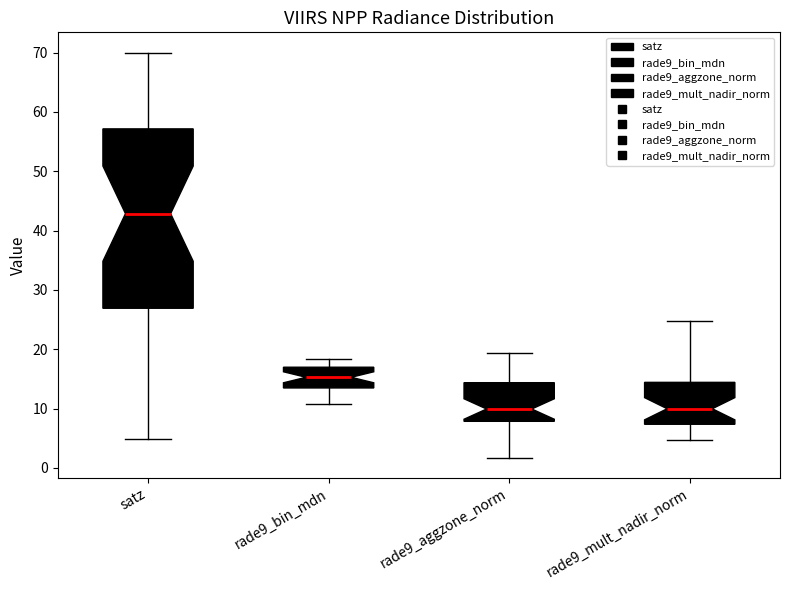

Where is the lower edge of the box for rade9_aggzone_norm on the y-axis? The values are not printed on the chart, so give them approximately, as read against the axis.

8